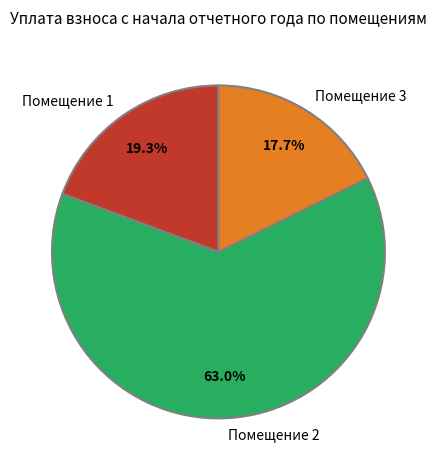

What percentage do Помещение 2 and Помещение 3 together represent?

80.7%